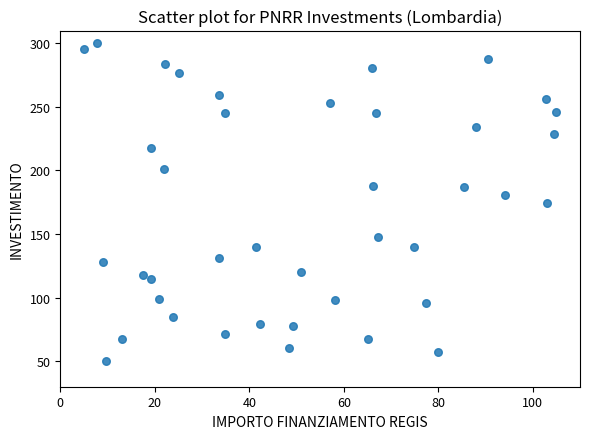

What is the range of X values (max minus min)?

100.0